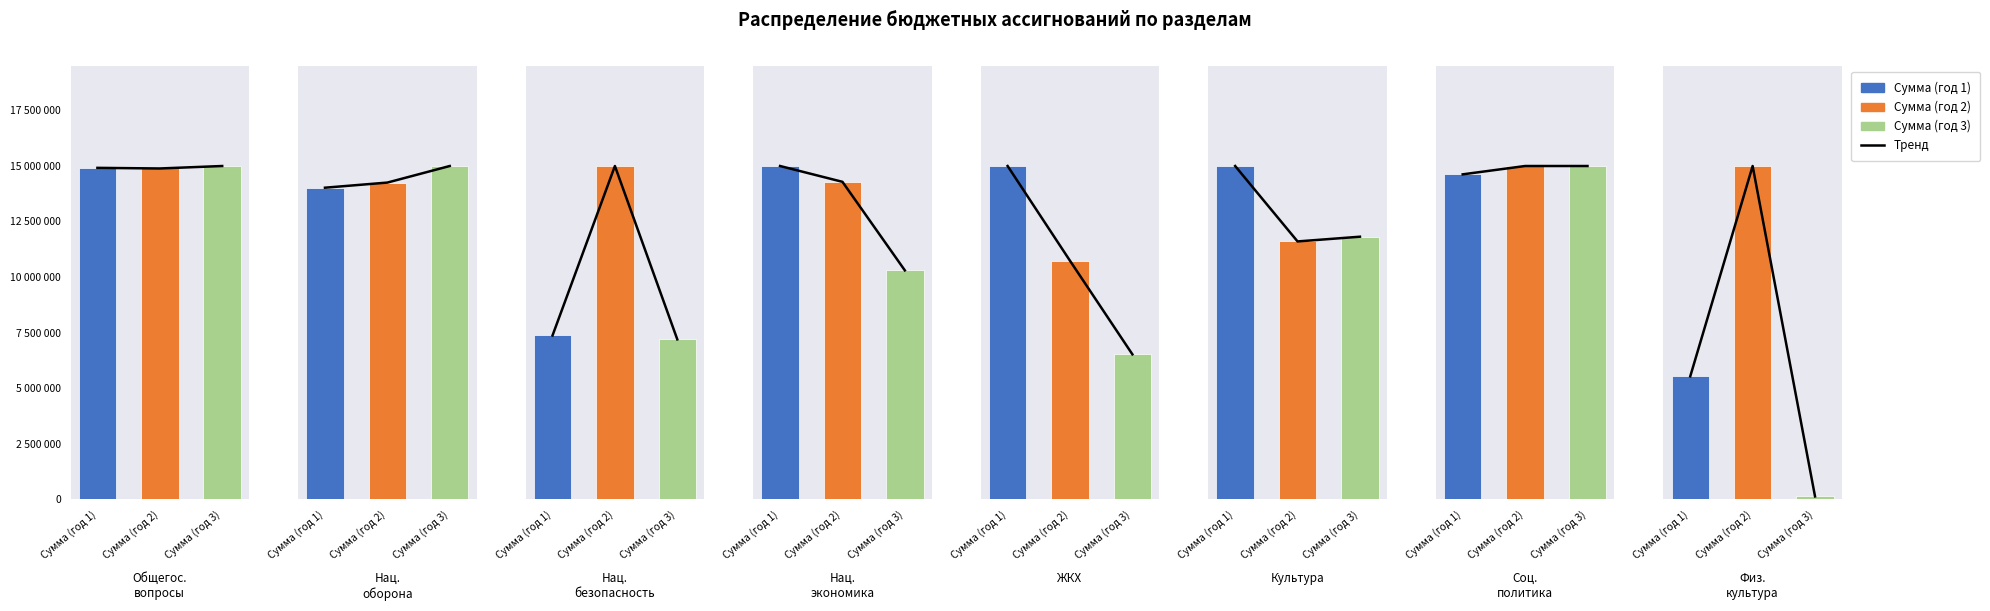

What is the approximate value at Сумма (год 2), to the nearest 100?

14880100